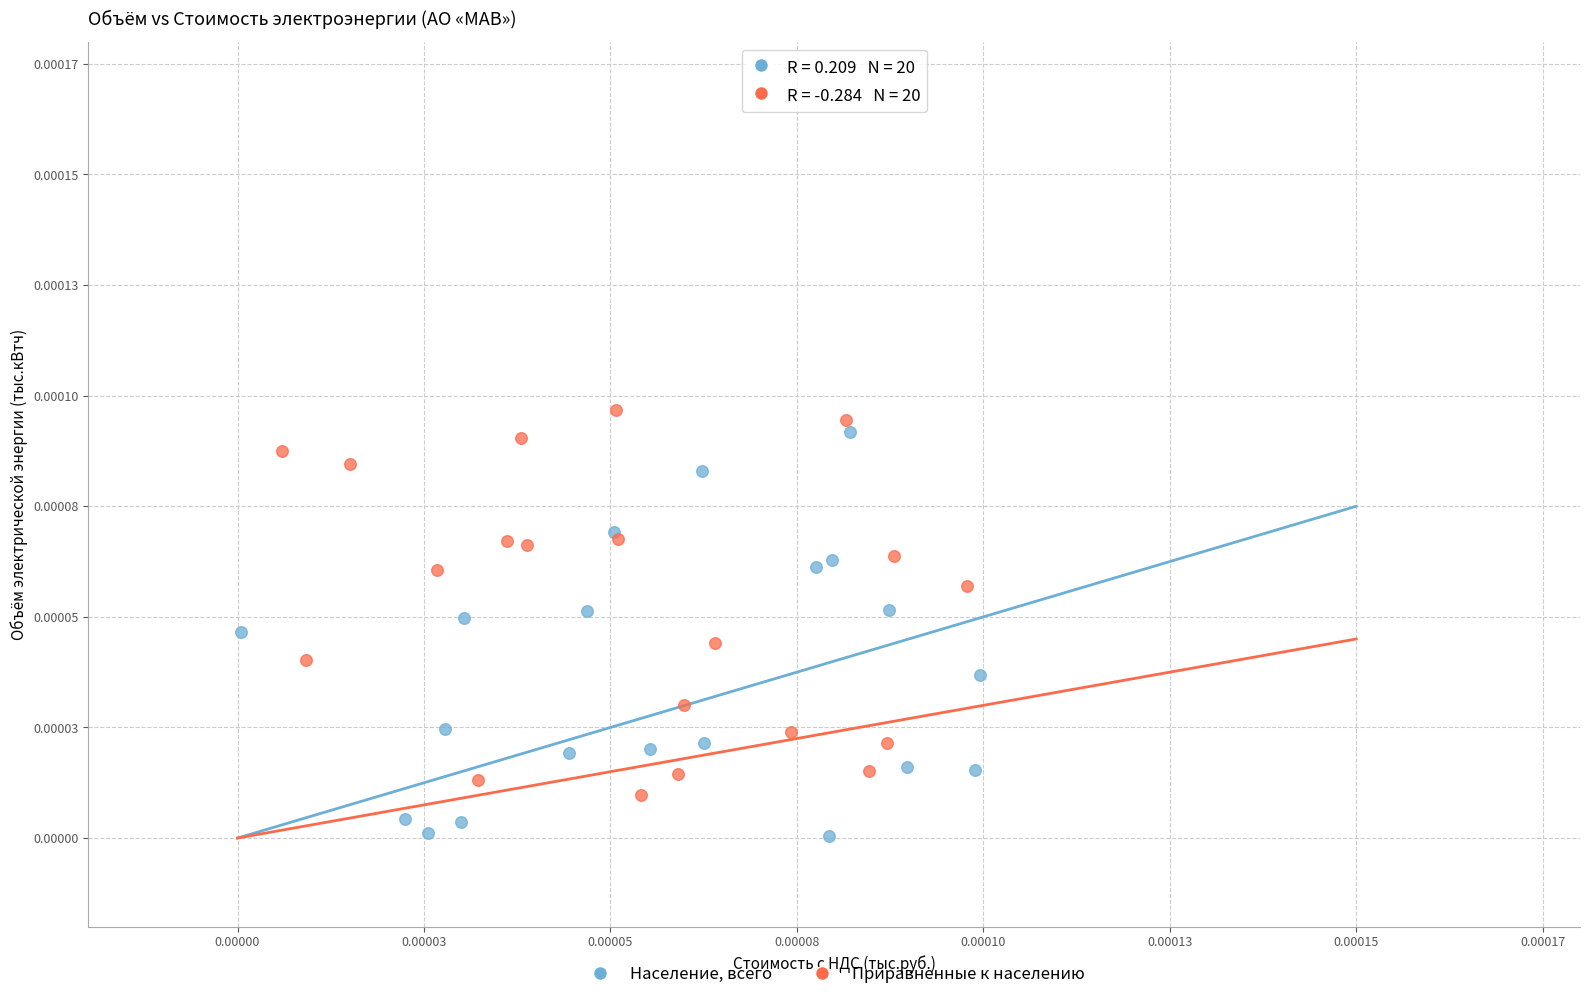

Which series reaches the maximum Y coordinate?

Приравненные к населению